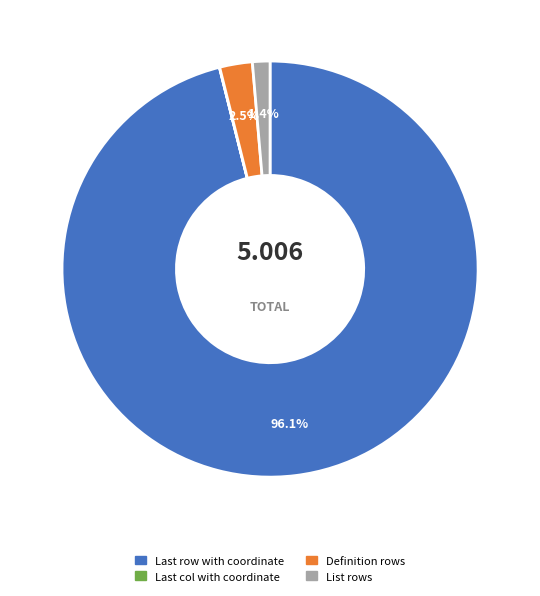

What is the largest slice in the pie chart?

Last row with coordinate